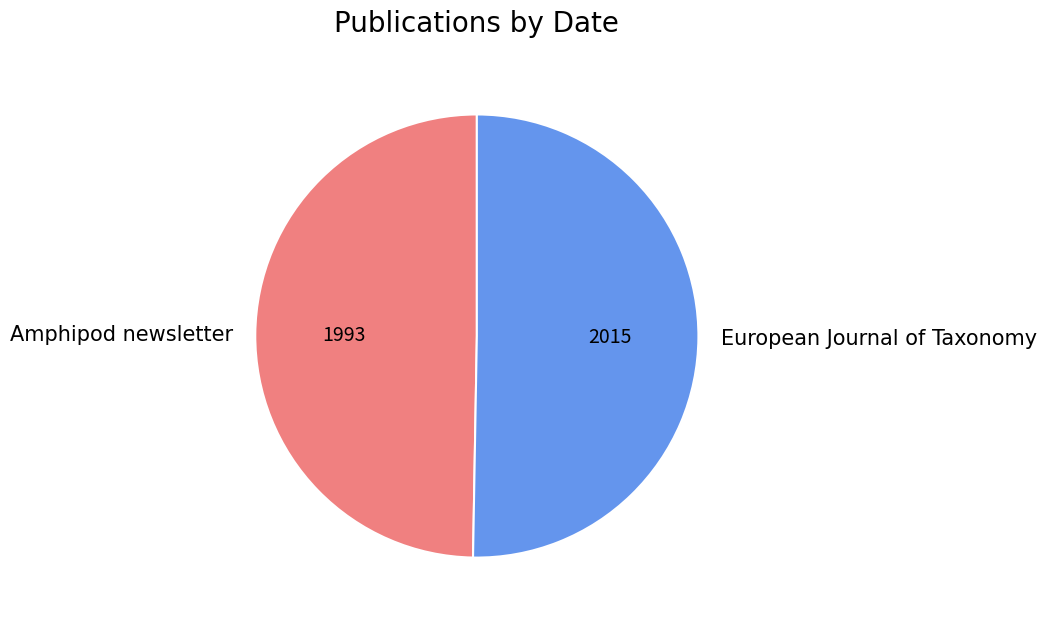

True or false: European Journal of Taxonomy accounts for 50% of the total.

True